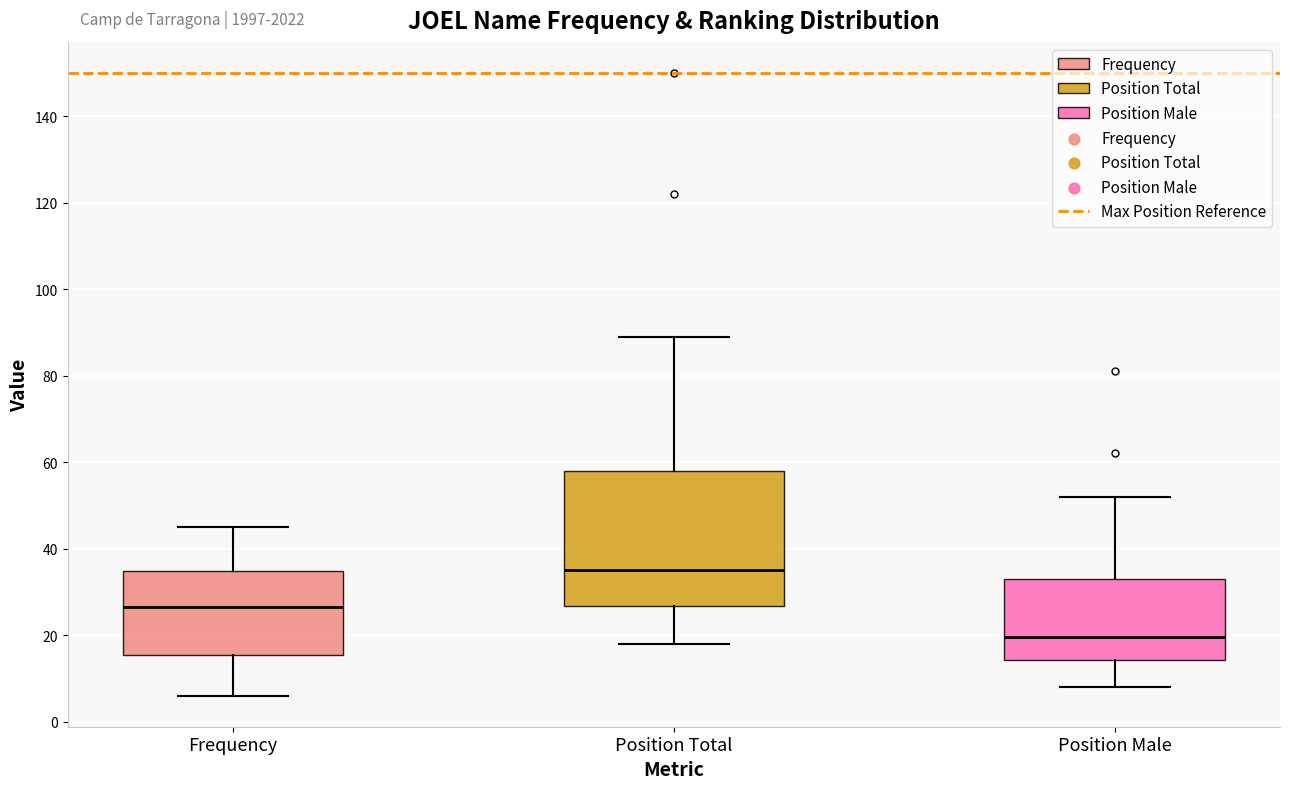

Reading left to right, transcribe this box plot: for each box, give where its median line is, the range the box spans, and where its two whiskers end, as read against the y-axis. The values are not printed on the chart, so give them approximately, as read against the axis.

Frequency: median 26, box 16 to 34, whiskers 6 to 46
Position Total: median 36, box 26 to 58, whiskers 18 to 90
Position Male: median 20, box 14 to 34, whiskers 8 to 52